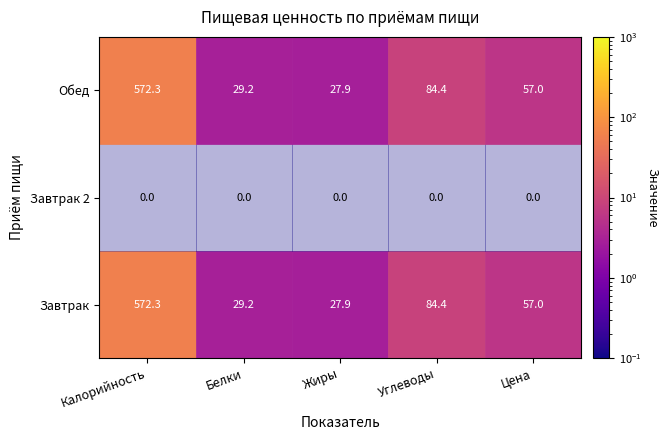

Which has a higher value, Жиры or Калорийность?

Калорийность